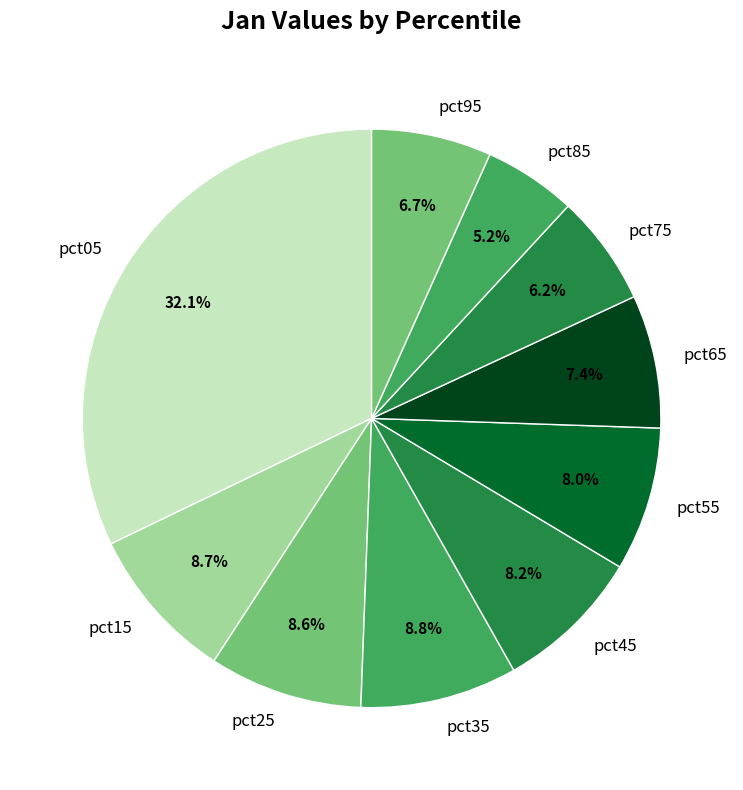

Combined, do pct55 and pct65 account for over 50%?

No